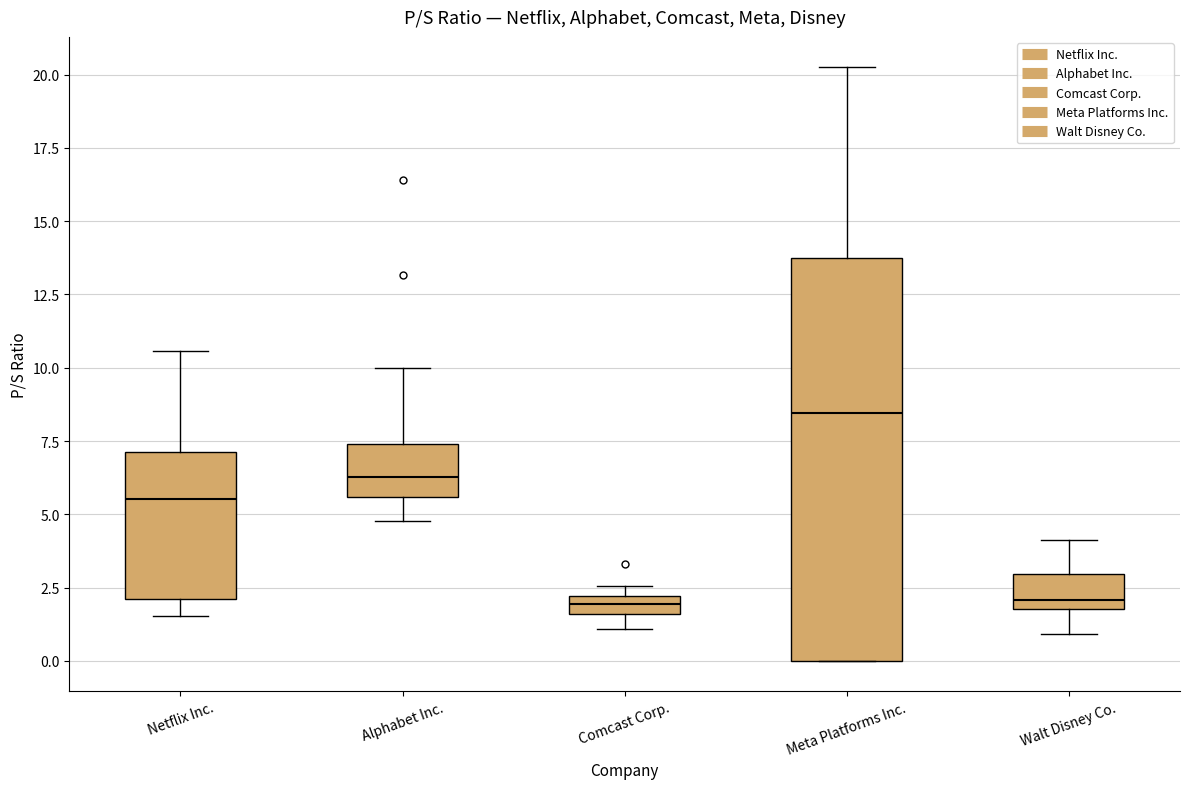

Which box is the tallest, from its lower edge to its upper edge?

Meta Platforms Inc.